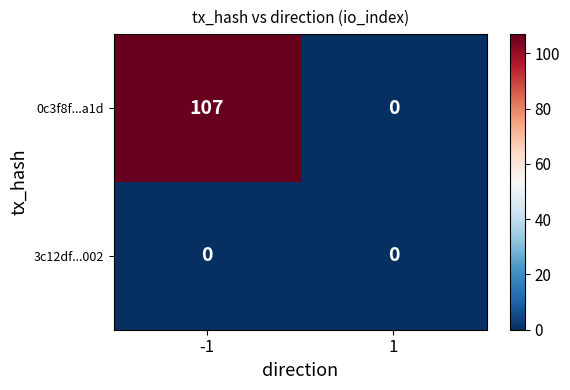

Which series has the largest total across all categories?

0c3f8f...a1d